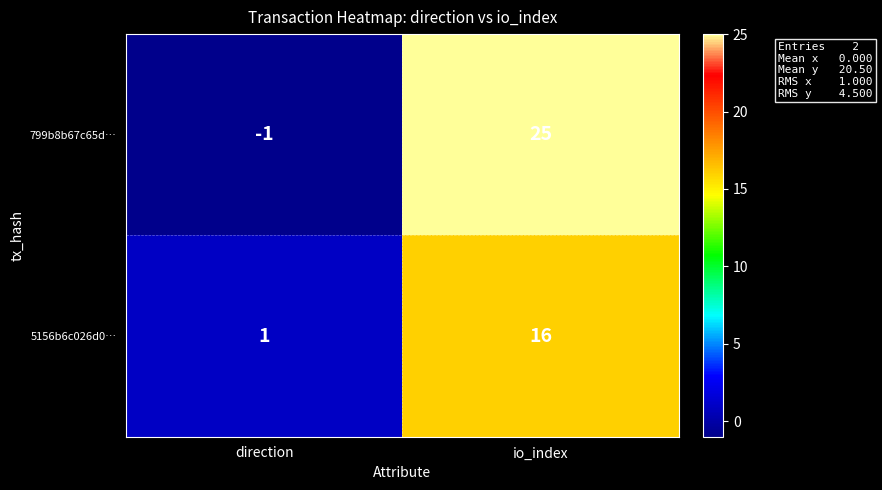

Reading left to right, list all the values displayed in this chart.

799b8b67c65d…: -1	25
5156b6c026d0…: 1	16